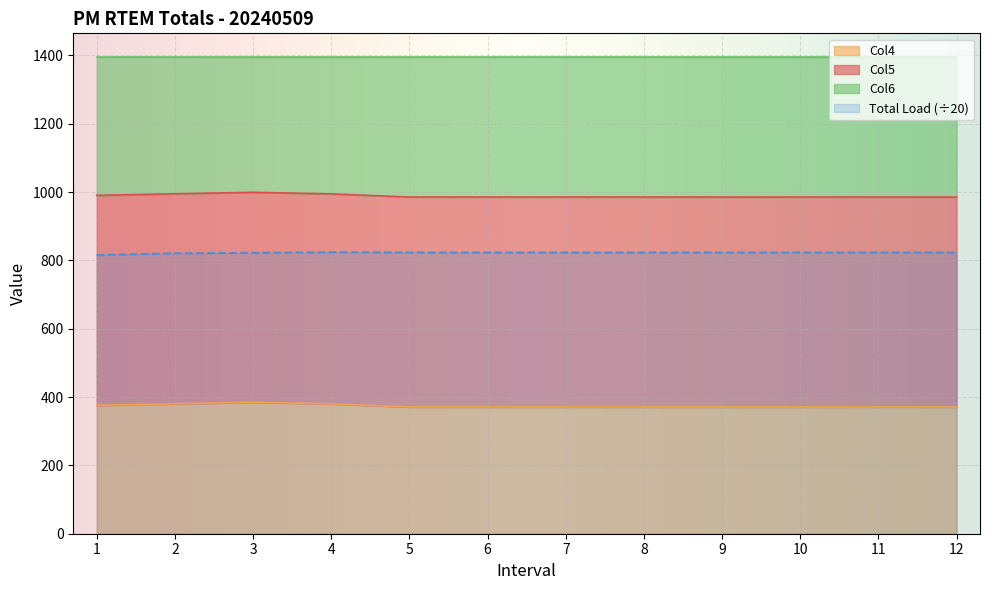

Is the value of Total Load (÷20) at 5 greater than the value of Col4 at 12?

Yes